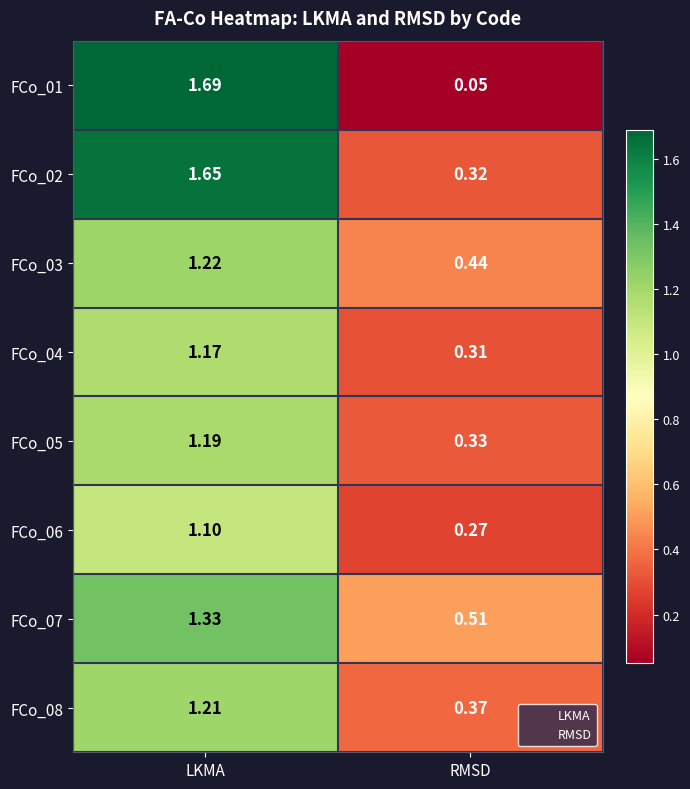

Where does the FCo_01 series first go above 1?

LKMA